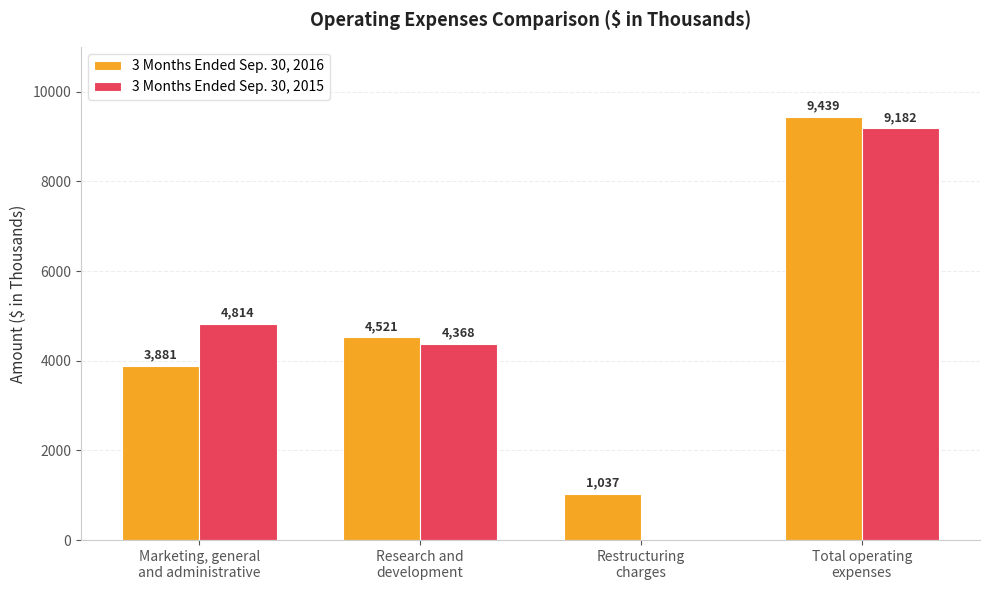

At which category is the sum across all series the highest?

Total operating
expenses